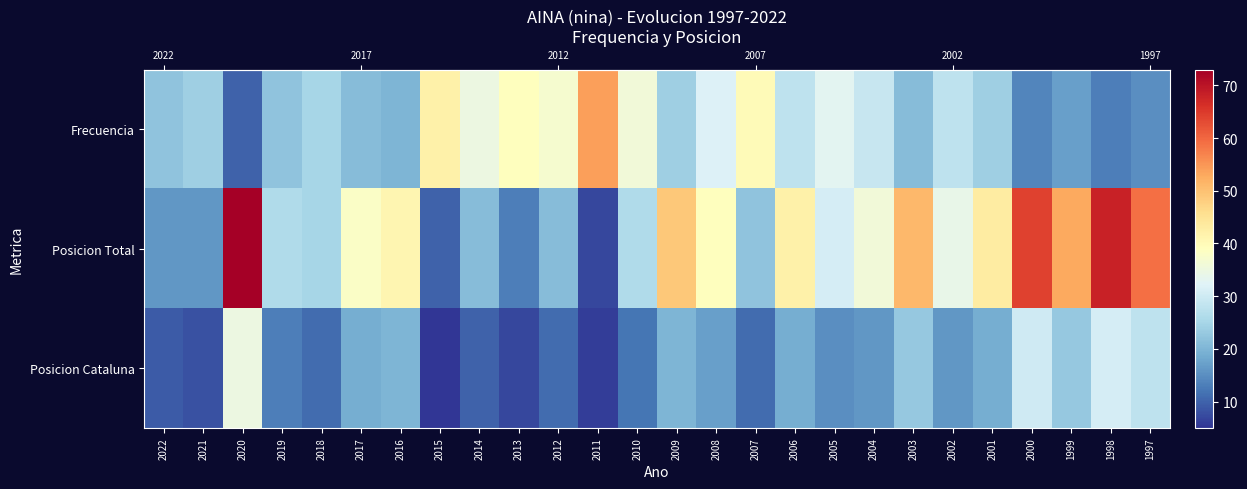

What is the total value across all series at 2000?

108